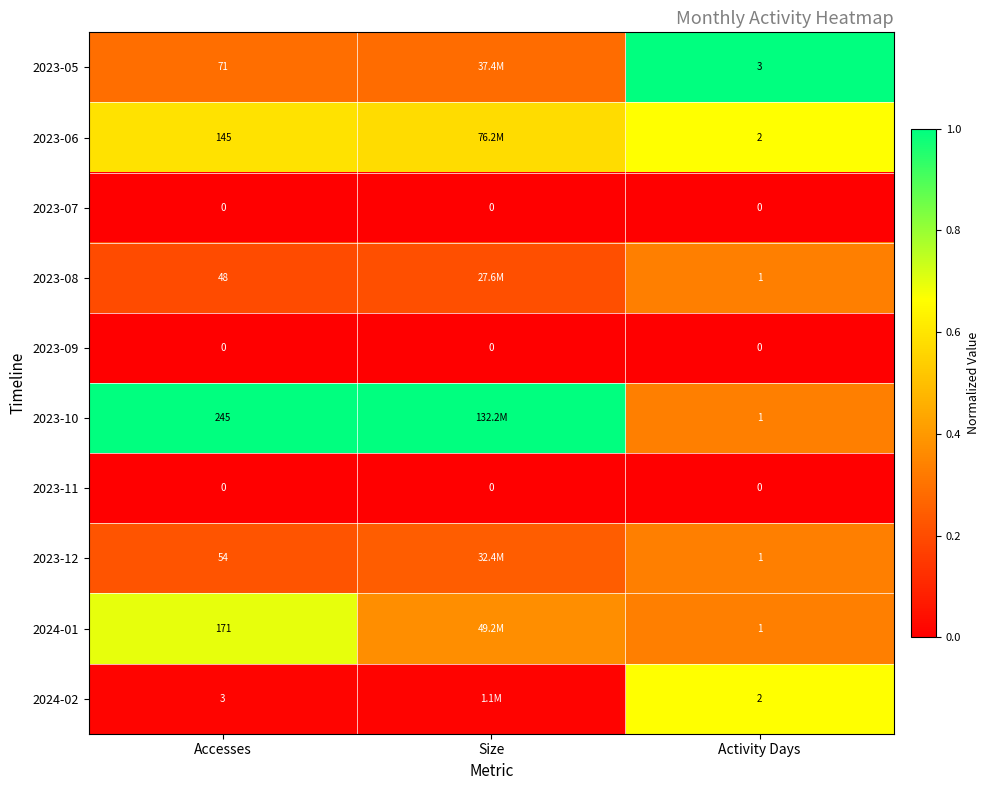

Is the value of 2023-07 at Activity Days greater than the value of 2023-06 at Activity Days?

No